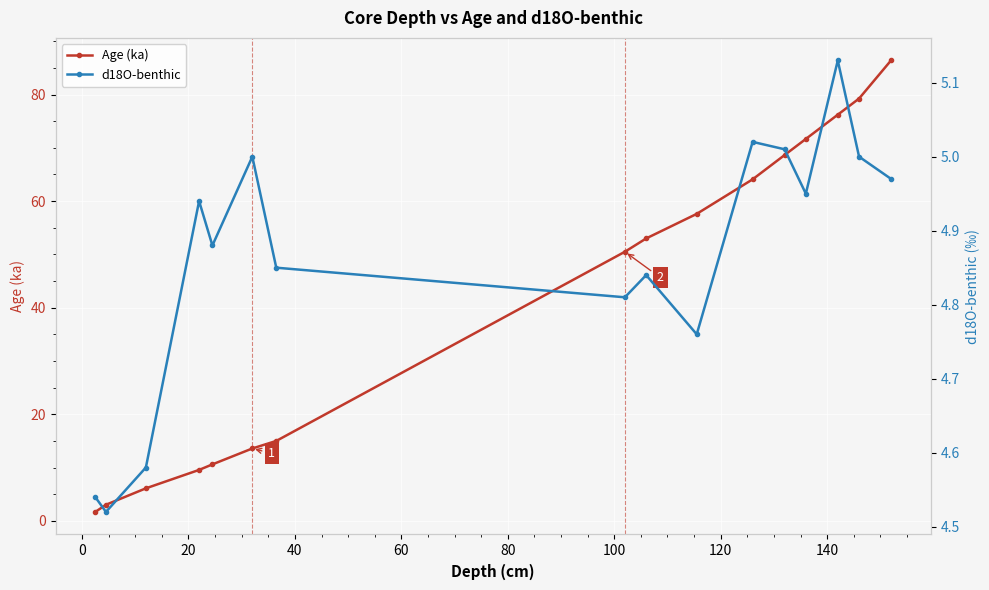

At how many categories does at least one series exceed 80?

1